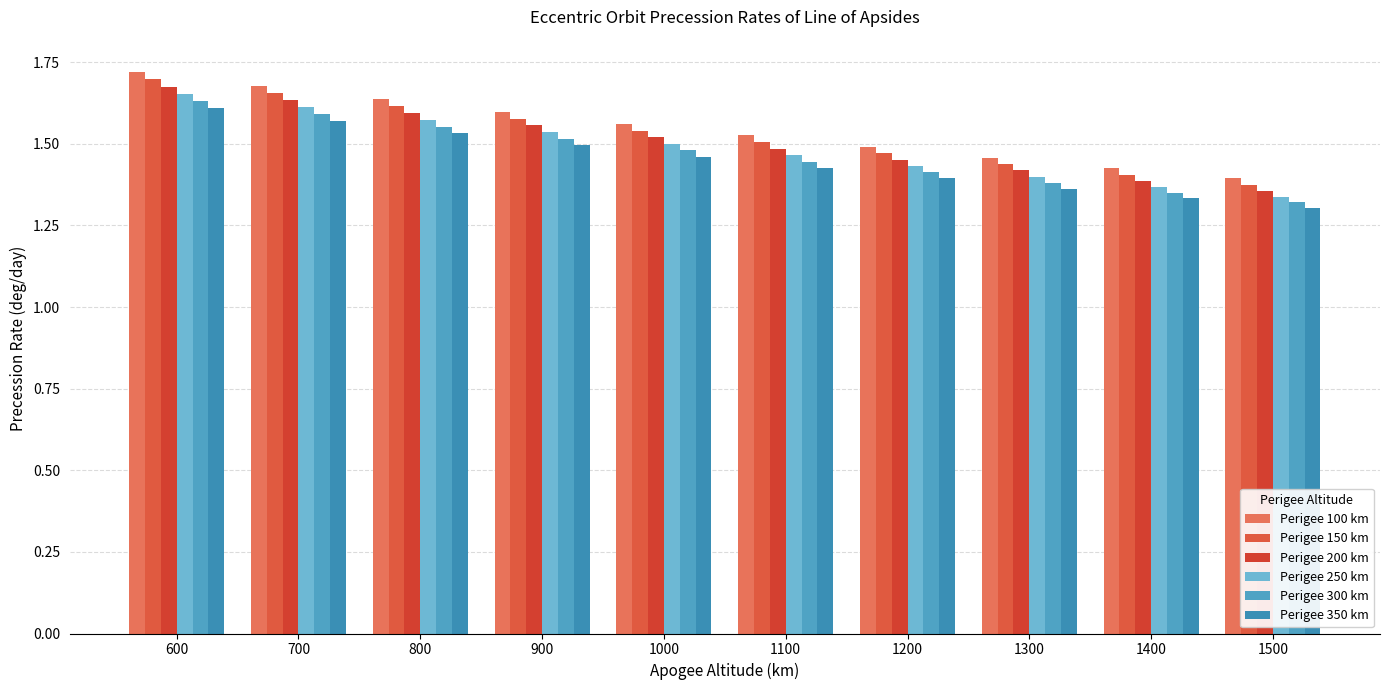

What is the difference between the highest and lowest values at 1000?

0.1